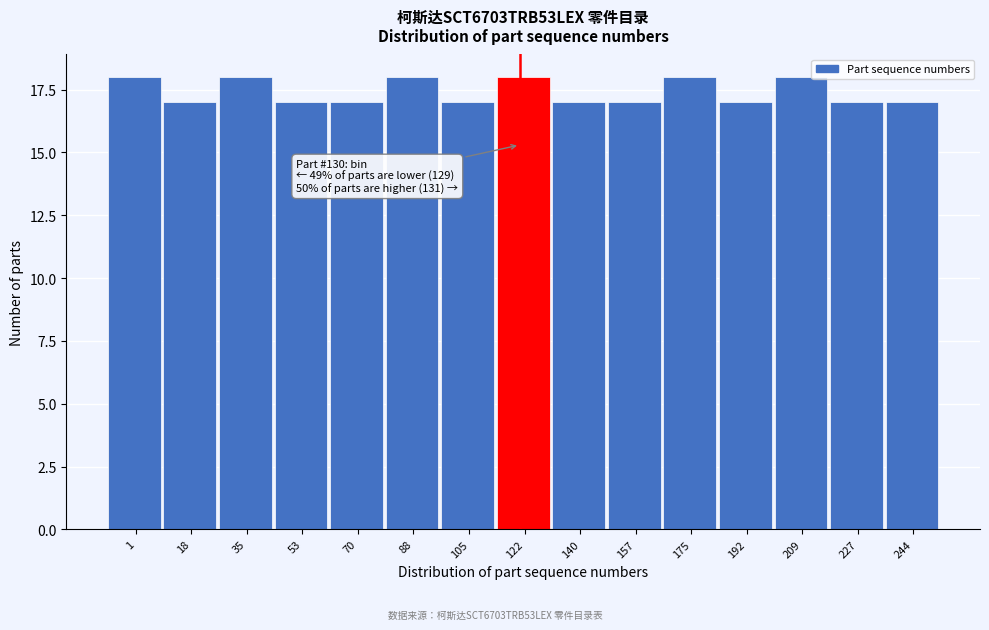

Reading left to right, extract all data points from this chart.

18	17	18	17	17	18	17	18	17	17	18	17	18	17	17